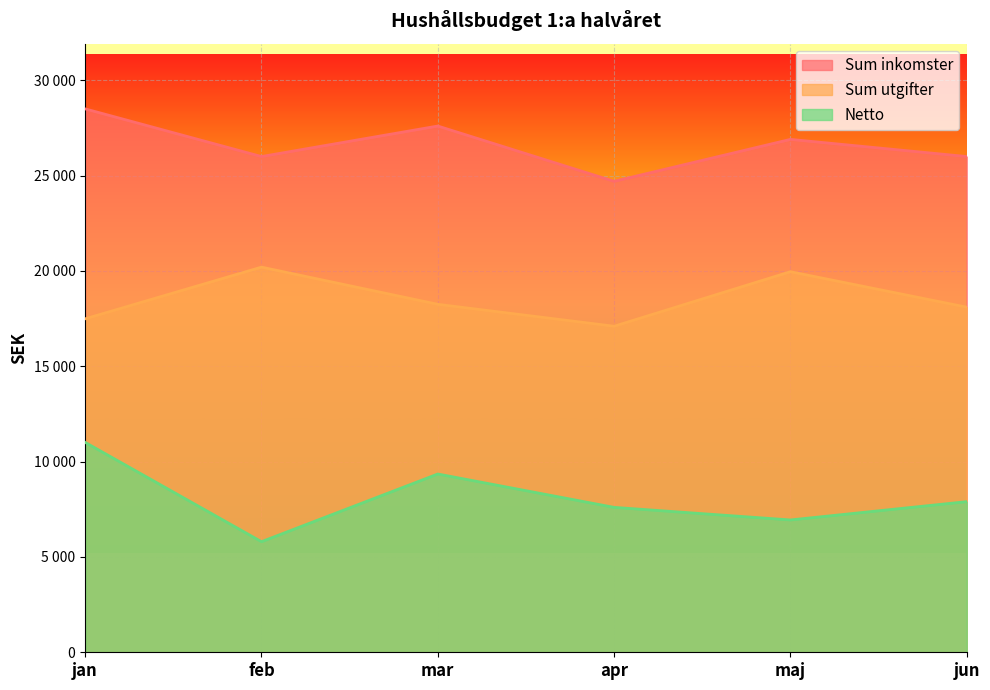

Which category has the highest value across all series?

jan